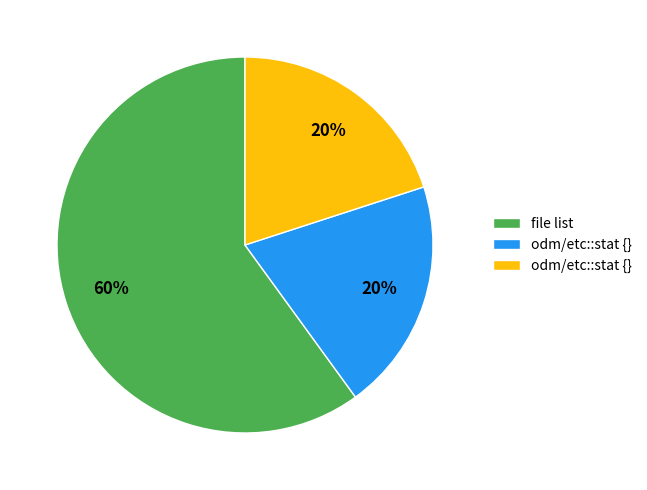

To the nearest percent, what is the average slice percentage?

33%